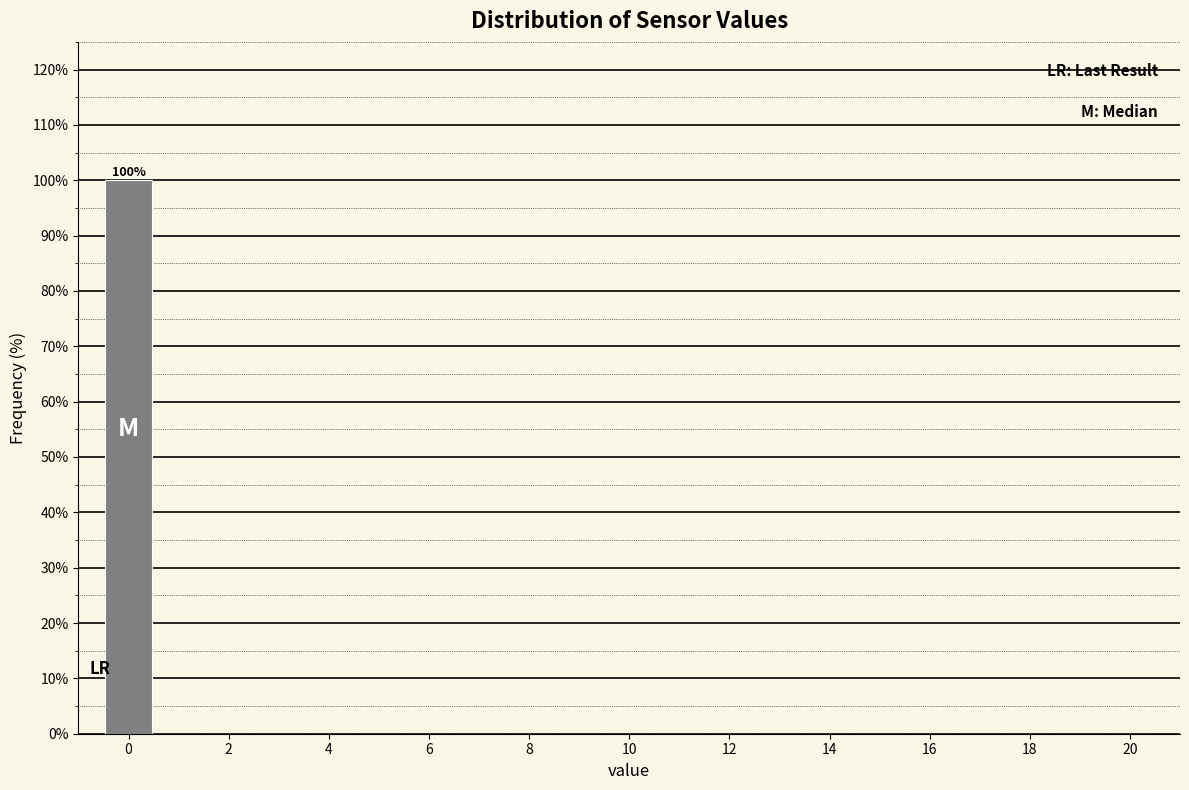

Which range on the x-axis has the tallest bar?

-0.5 to 0.5